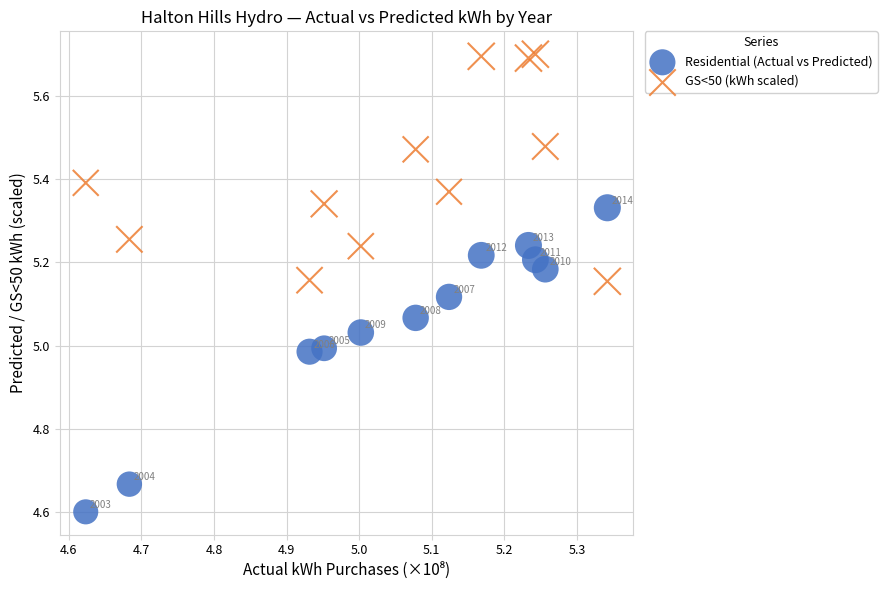

In the Residential (Actual vs Predicted) series, what Y value is closest to 4?

4.6